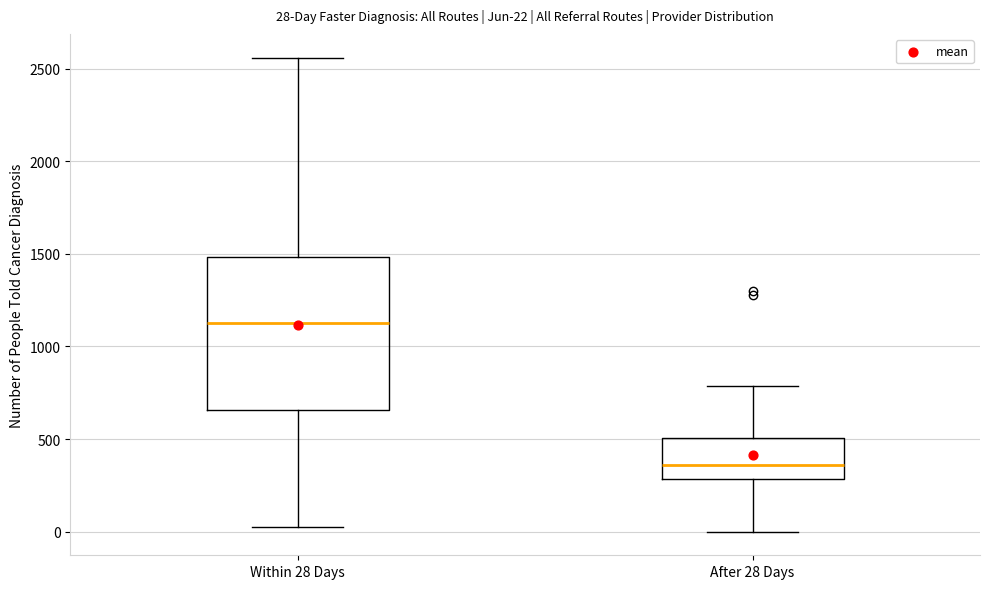

Which box has the highest median line?

Within 28 Days